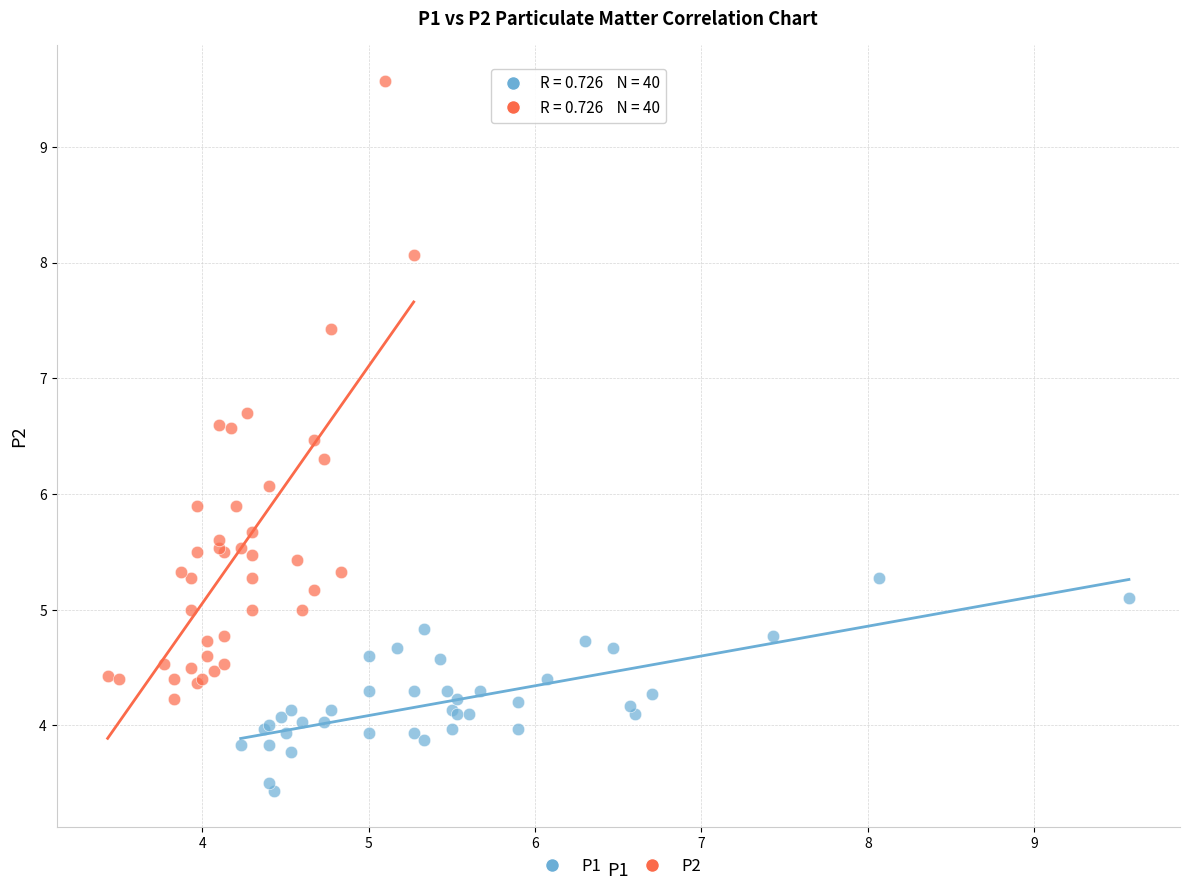

Which series has the widest spread of Y values?

P2